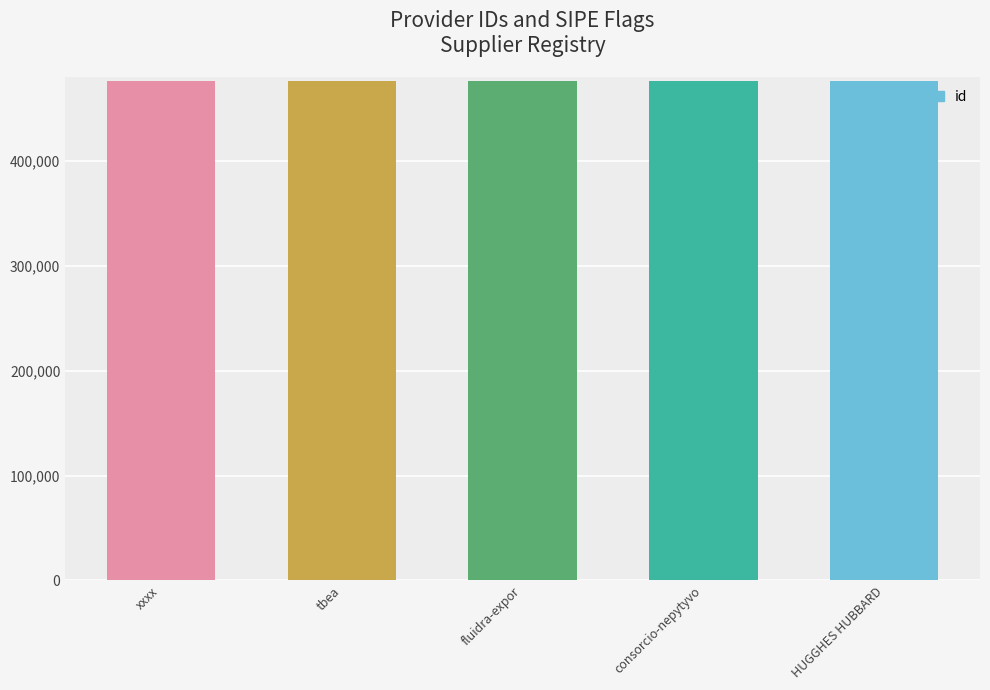

What is the smallest value displayed?

476682